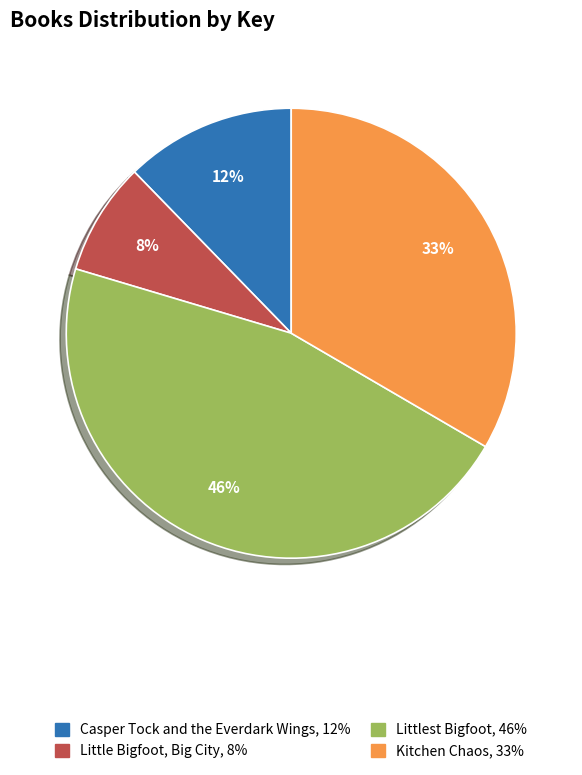

The Kitchen Chaos slice represents 33% of the pie. True or false?

True